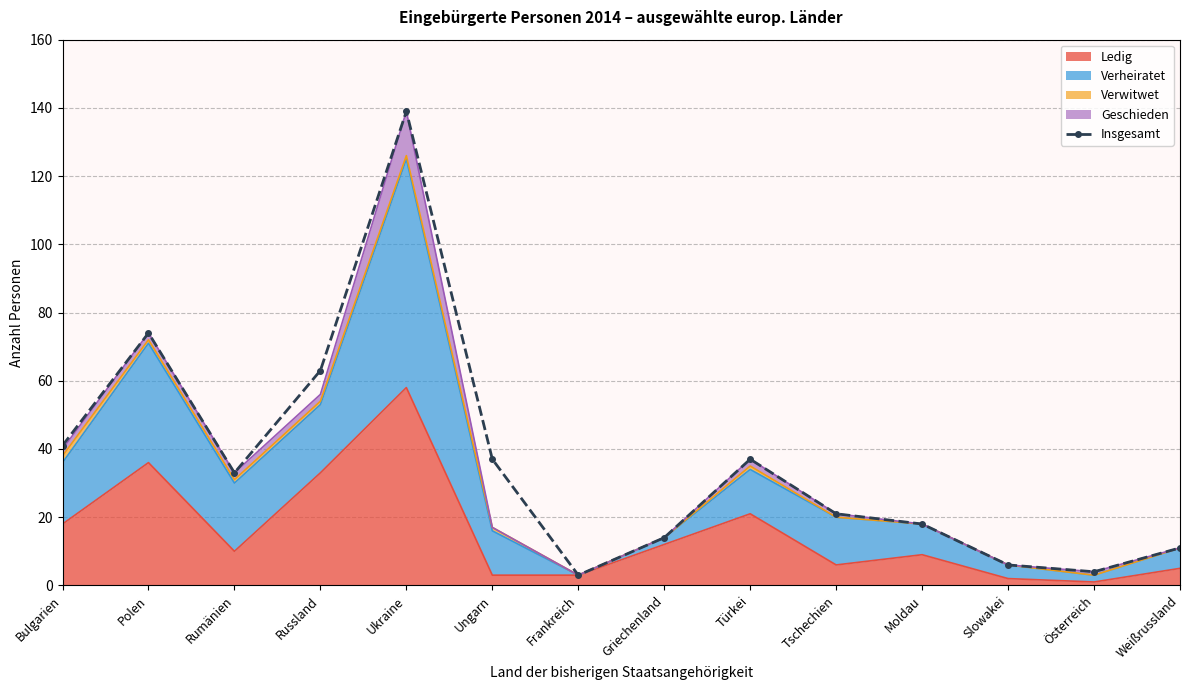

Where does the data first go above 33?

Bulgarien